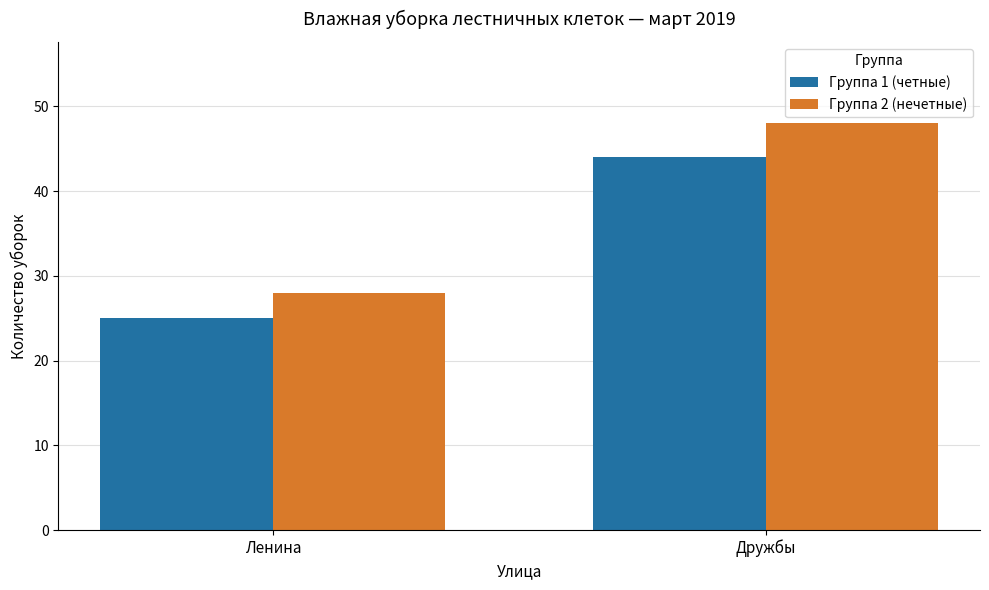

Which series has the largest total across all categories?

Группа 2 (нечетные)